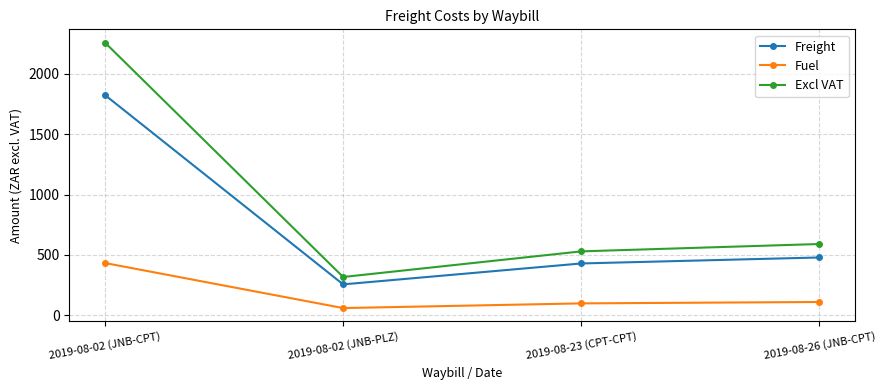

What is the lowest value of the Excl VAT series?

318.2